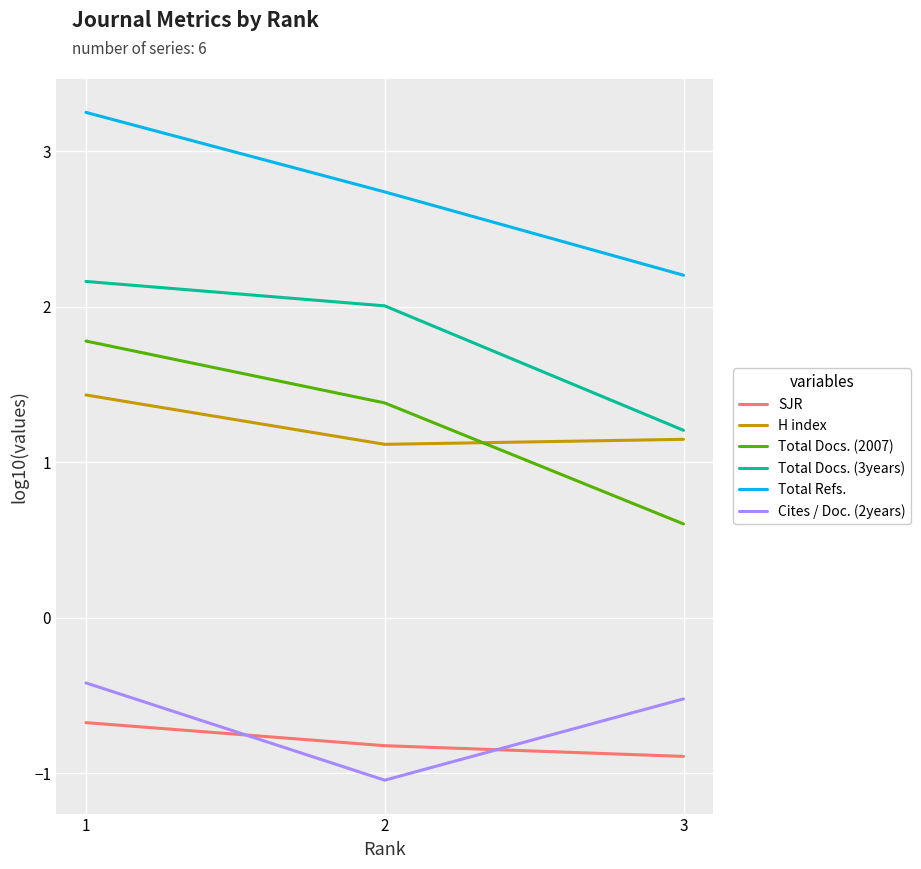

Is it true that H index equals 1.1 at 2?

True